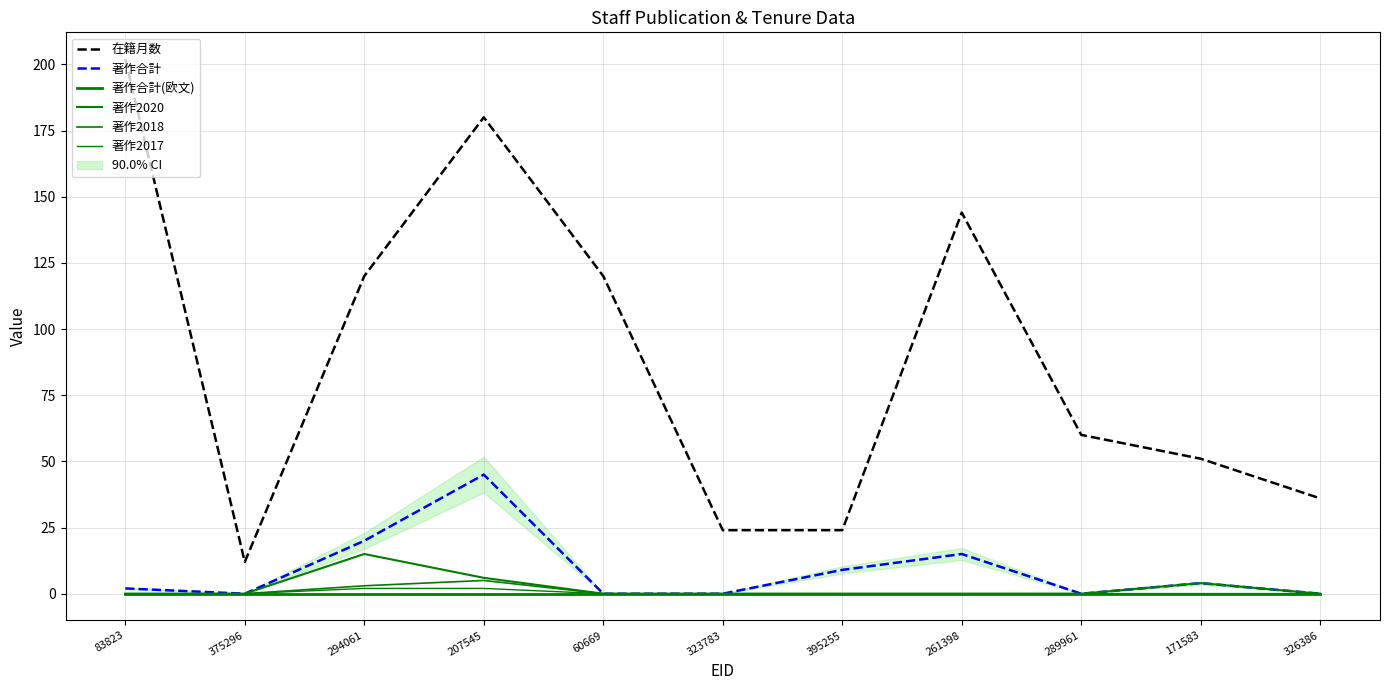

What is the total value across all series at 289961?

60